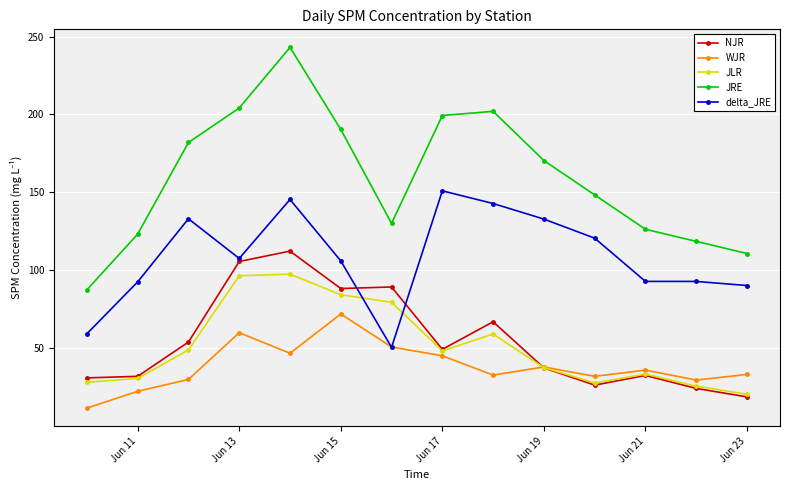

Does the chart have visible grid lines?

Yes